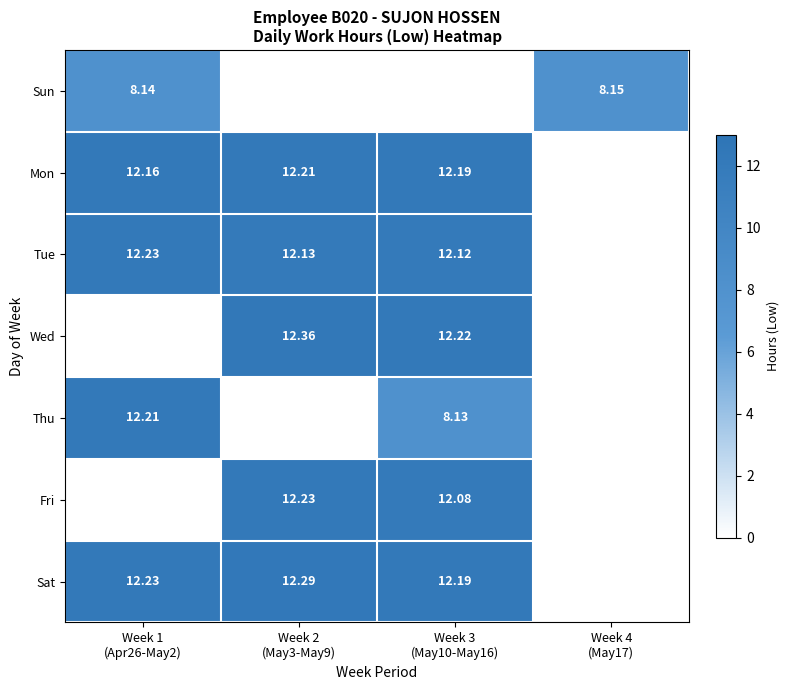

What is the approximate value of Tue at Week 3 (May10-May16)?

12.1